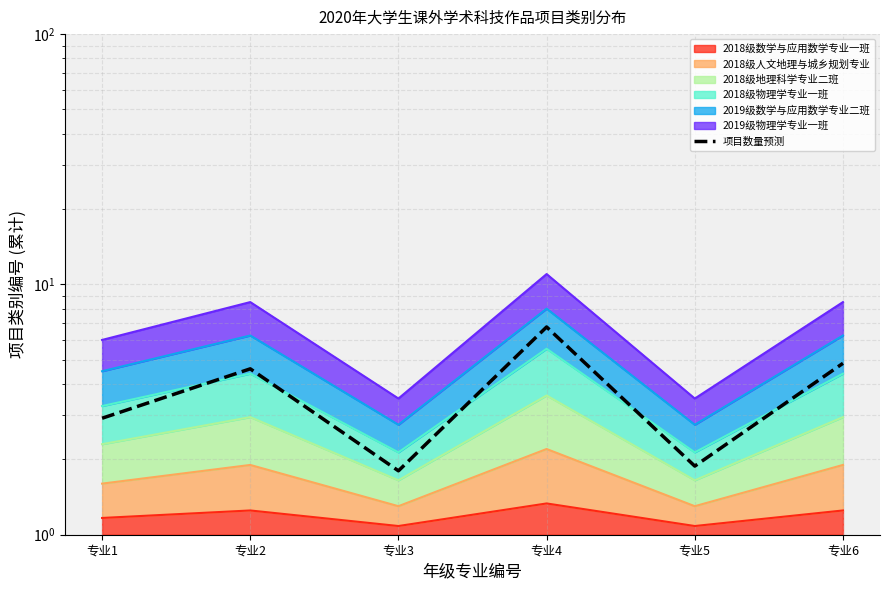

True or false: the data shows 2.6 at 专业5.

False